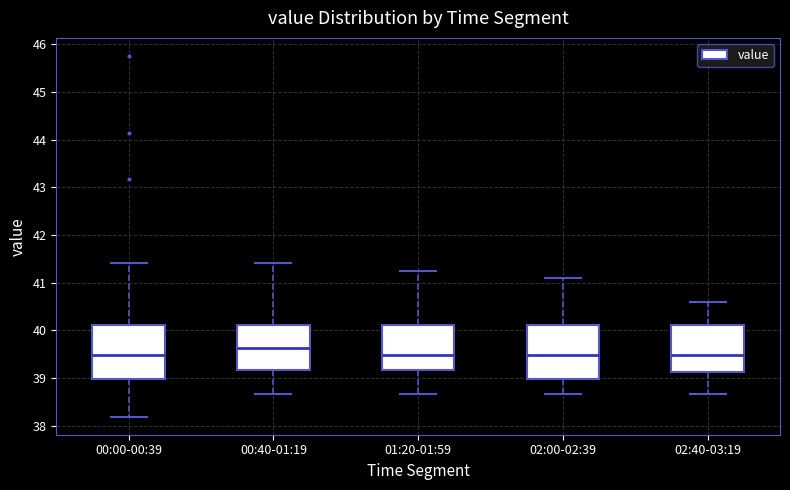

Reading left to right, transcribe this box plot: for each box, give where its median line is, the range the box spans, and where its two whiskers end, as read against the y-axis. The values are not printed on the chart, so give them approximately, as read against the axis.

00:00-00:39: median 39.5, box 39.0 to 40.1, whiskers 38.2 to 41.4
00:40-01:19: median 39.6, box 39.2 to 40.1, whiskers 38.7 to 41.4
01:20-01:59: median 39.5, box 39.2 to 40.1, whiskers 38.7 to 41.3
02:00-02:39: median 39.5, box 39.0 to 40.1, whiskers 38.7 to 41.1
02:40-03:19: median 39.5, box 39.1 to 40.1, whiskers 38.7 to 40.6